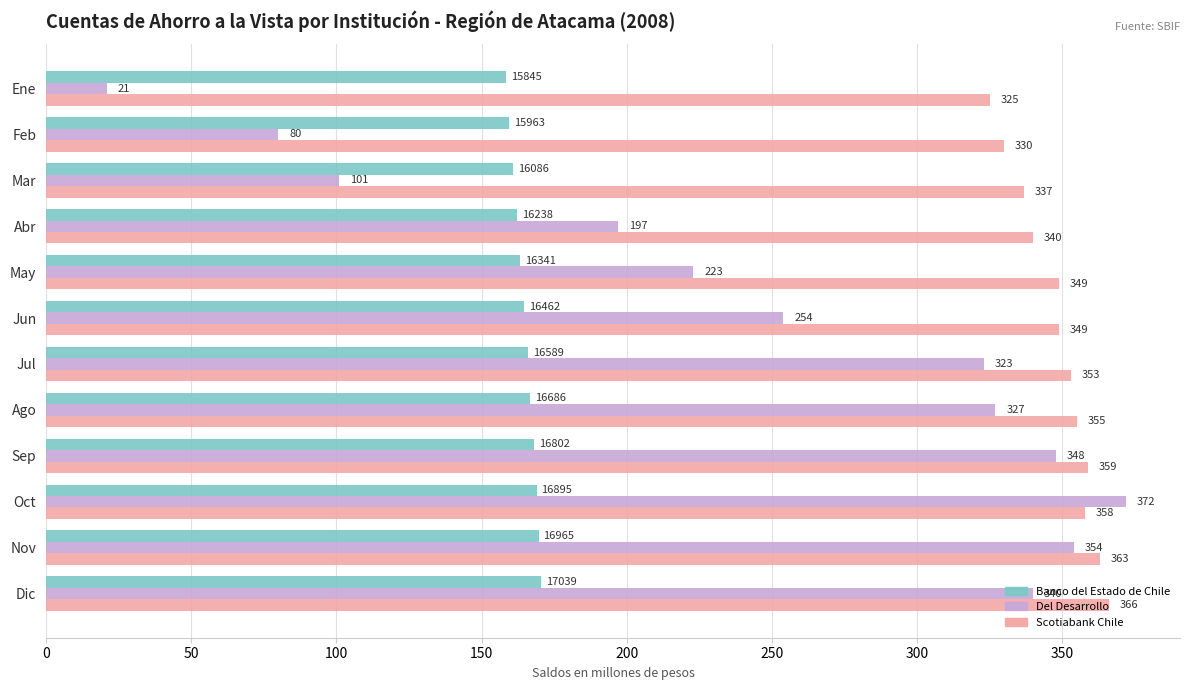

What are all the series names shown in the legend?

Banco del Estado de Chile, Del Desarrollo, Scotiabank Chile